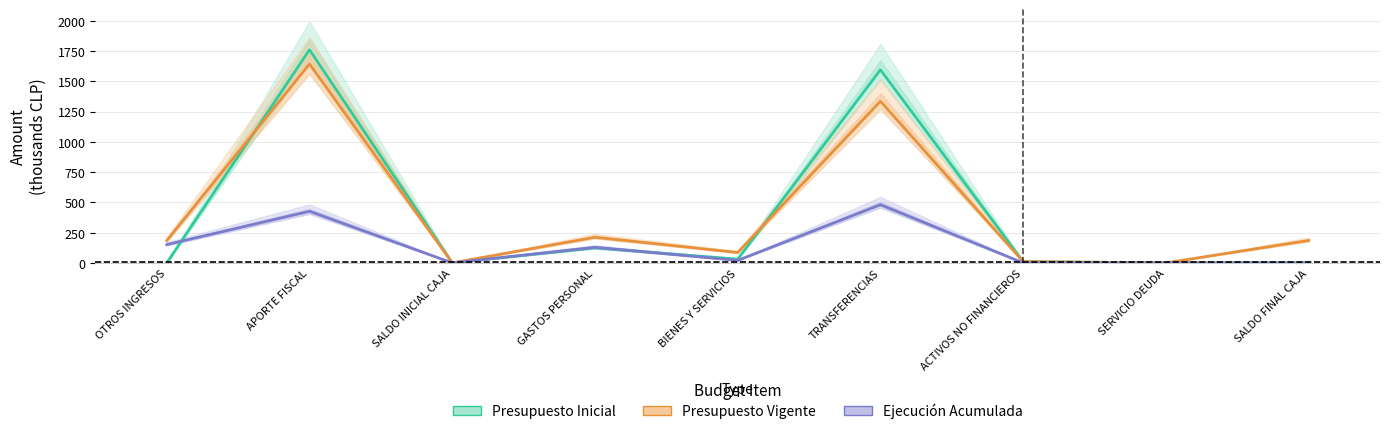

Reading left to right, what are all the values shown in this chart?

Presupuesto Inicial: OTROS INGRESOS=0.0	APORTE FISCAL=1760.7	SALDO INICIAL CAJA=0.0	GASTOS PERSONAL=124.1	BIENES Y SERVICIOS=30.9	TRANSFERENCIAS=1595.5	ACTIVOS NO FINANCIEROS=10.3	SERVICIO DEUDA=0.0	SALDO FINAL CAJA=0.0
Presupuesto Vigente: OTROS INGRESOS=185.2	APORTE FISCAL=1643.4	SALDO INICIAL CAJA=0.0	GASTOS PERSONAL=211.8	BIENES Y SERVICIOS=85.9	TRANSFERENCIAS=1335.5	ACTIVOS NO FINANCIEROS=10.3	SERVICIO DEUDA=0.0	SALDO FINAL CAJA=185.2
Ejecución Acumulada: OTROS INGRESOS=151.3	APORTE FISCAL=426.1	SALDO INICIAL CAJA=0.0	GASTOS PERSONAL=128.8	BIENES Y SERVICIOS=20.8	TRANSFERENCIAS=480.5	ACTIVOS NO FINANCIEROS=0.0	SERVICIO DEUDA=0.0	SALDO FINAL CAJA=0.0